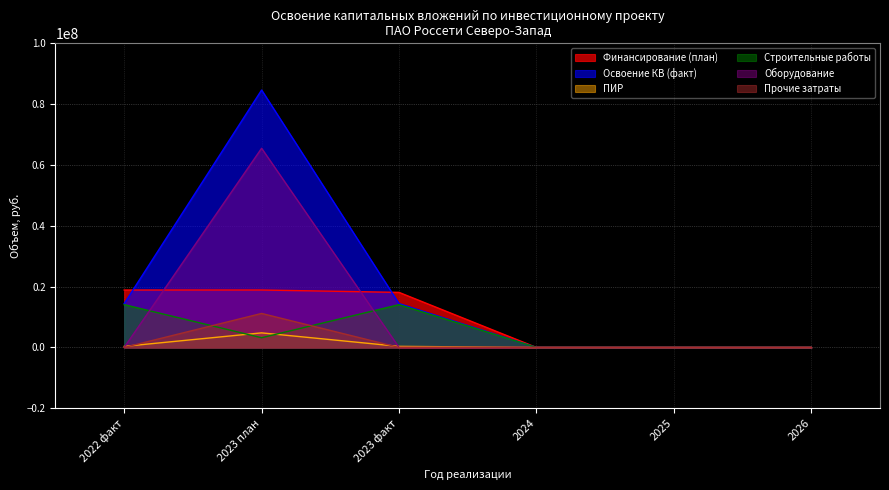

Reading right to left, what are all the values shown in this chart?

Финансирование (план): 0	0	0	18104268	18886504	18886504
Освоение КВ (факт): 0	0	0	14419109	84652978	14419109
ПИР: 0	0	0	352091	4791678	352091
Строительные работы: 0	0	0	14067018	3194452	14067018
Оборудование: 0	0	0	0	65486266	0
Прочие затраты: 0	0	0	0	11180582	0